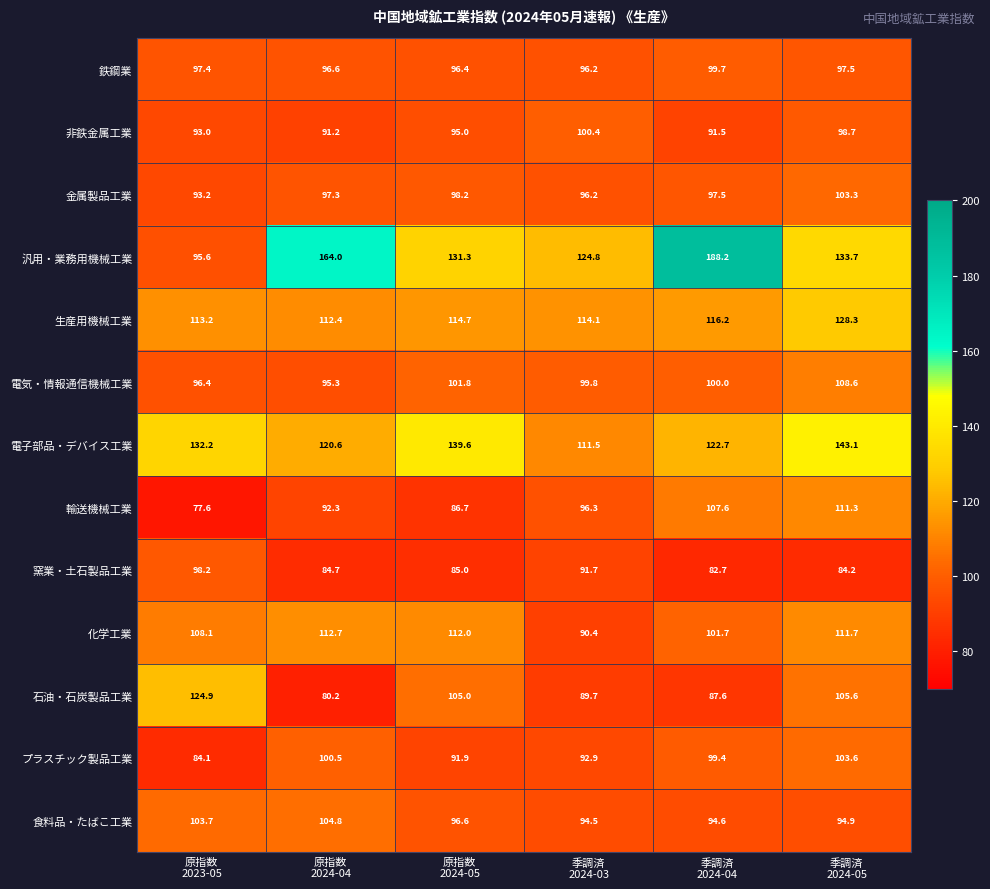

Rank the series at 原指数
2024-05 from lowest to highest value.

窯業・土石製品工業, 輸送機械工業, プラスチック製品工業, 非鉄金属工業, 鉄鋼業, 食料品・たばこ工業, 金属製品工業, 電気・情報通信機械工業, 石油・石炭製品工業, 化学工業, 生産用機械工業, 汎用・業務用機械工業, 電子部品・デバイス工業